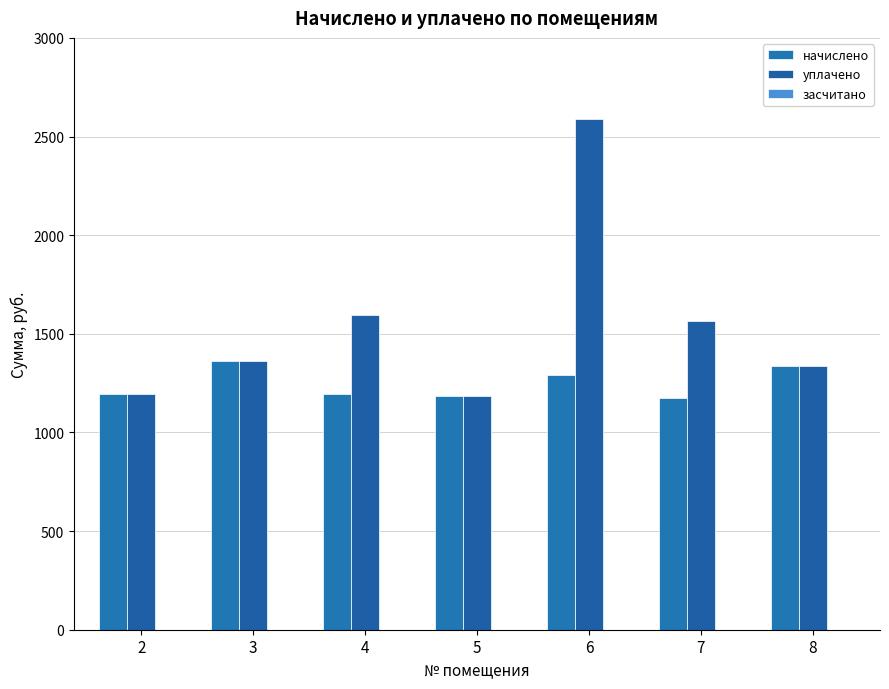

How many groups of bars are there?

7